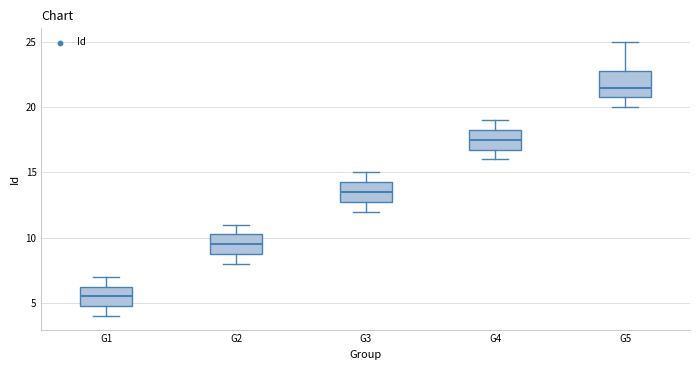

Comparing the boxes themselves (not the whiskers), which one is the tallest?

G5